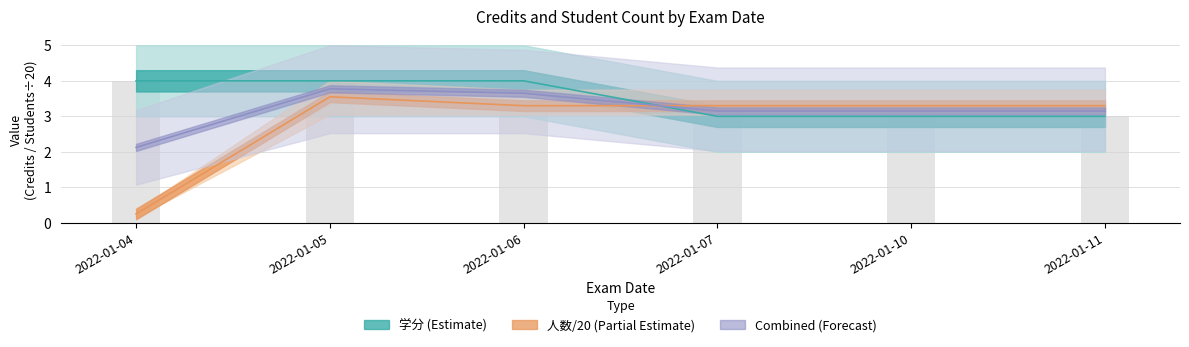

What is the value of the 人数 bar at the 3rd from the left?

3.3